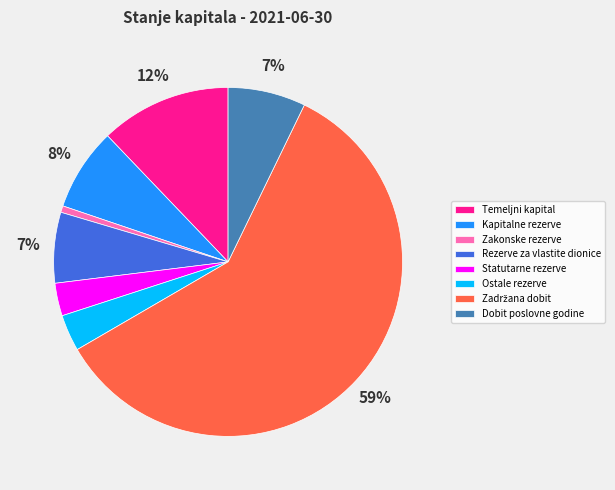

Is it true that Dobit poslovne godine is 1% of the pie?

False